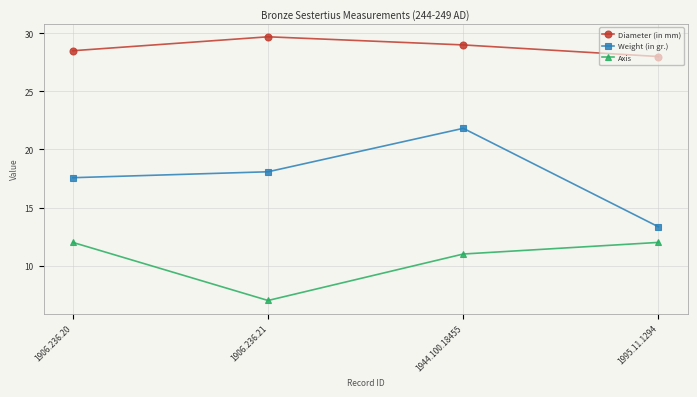

What is the total value across all series at 1906.236.21?

54.8